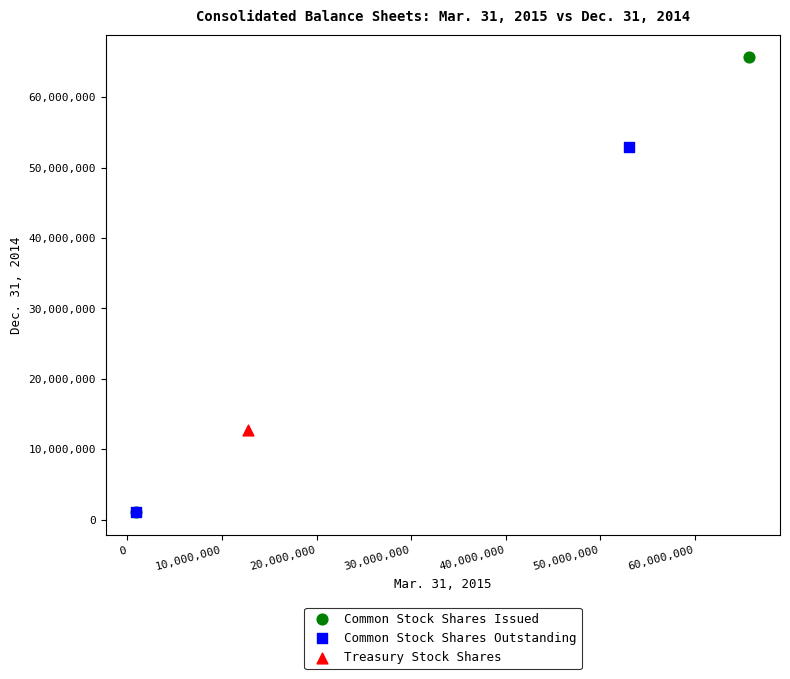

Which series contains the highest Y value?

Common Stock Shares Issued